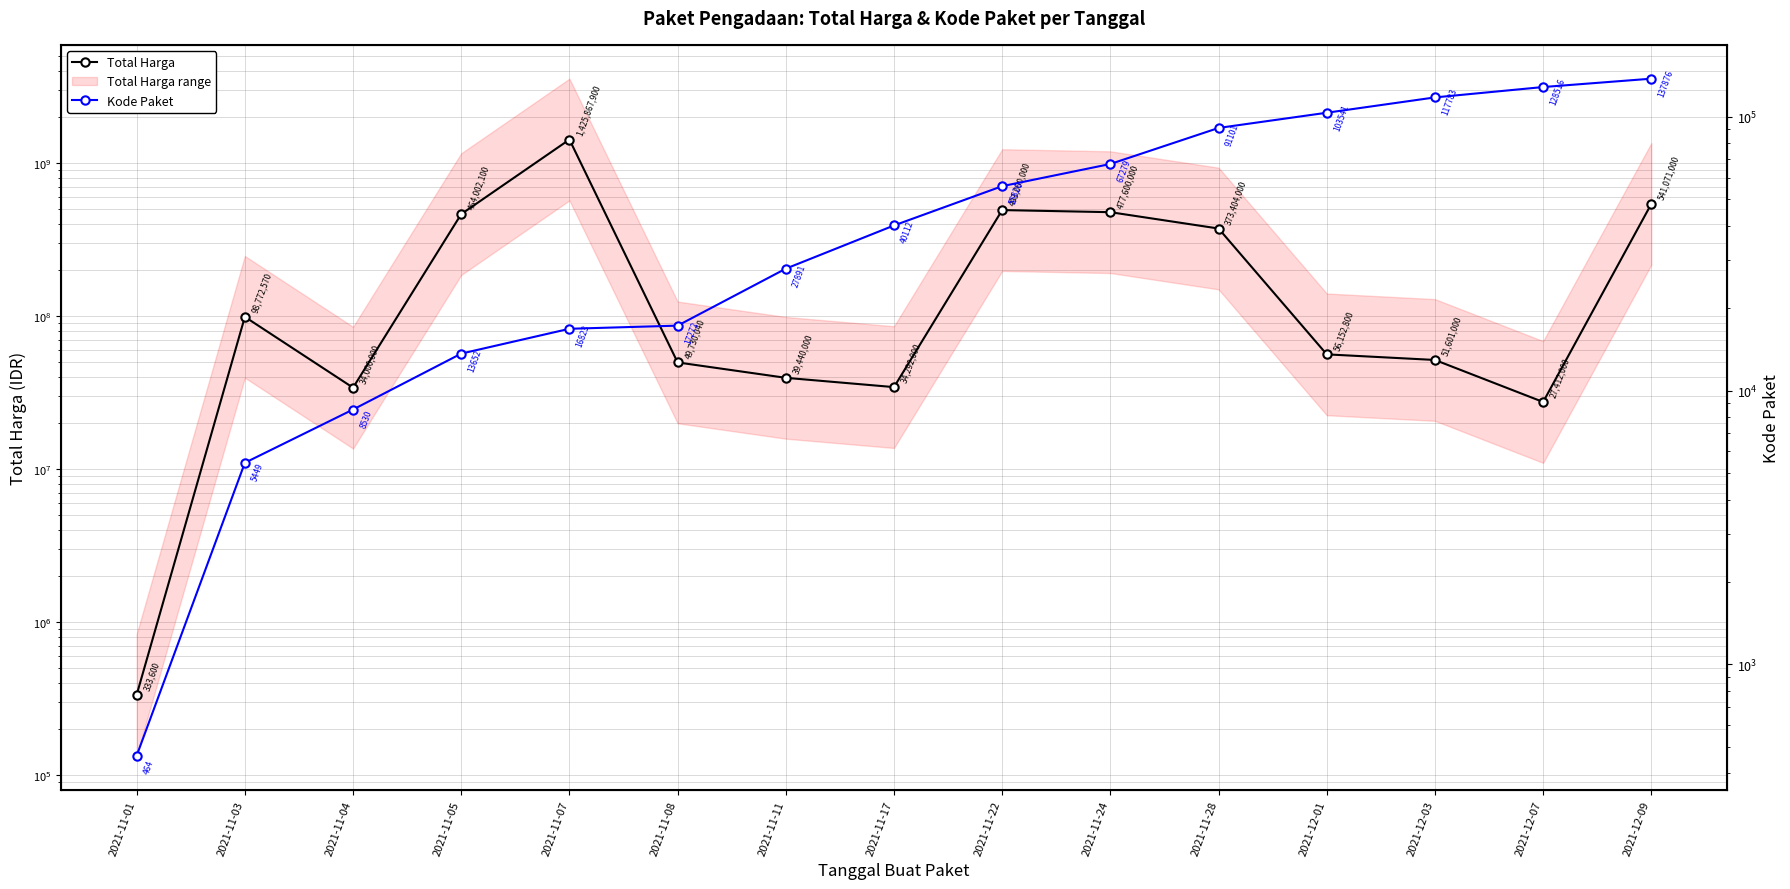

True or false: Total Harga and Kode Paket intersect in this chart.

False